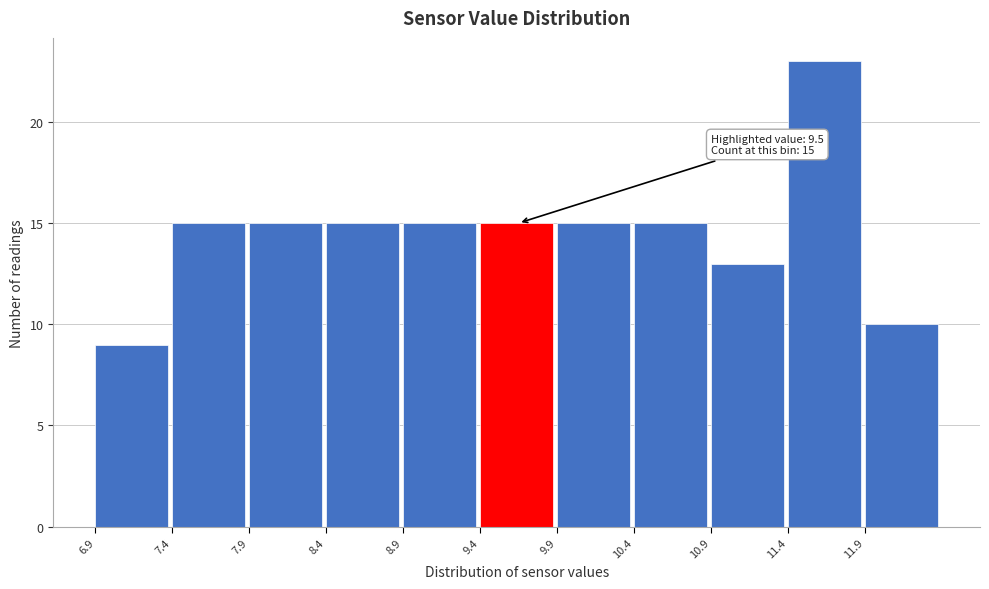

Reading right to left, extract all data points from this chart.

11.9=10	11.4=23	10.9=13	10.4=15	9.9=15	9.4=15	8.9=15	8.4=15	7.9=15	7.4=15	6.9=9